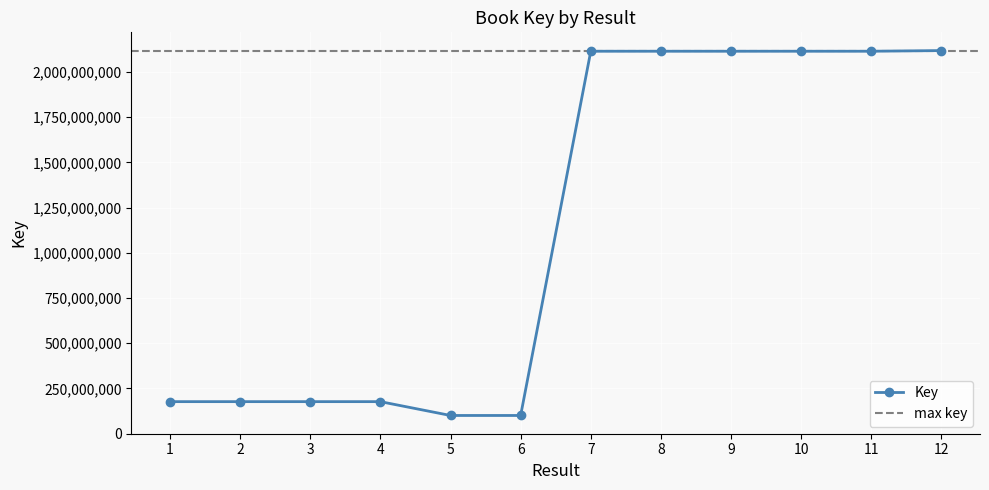

Rank the categories by value from lowest to highest.

6, 5, 1, 3, 4, 2, 8, 10, 9, 11, 7, 12